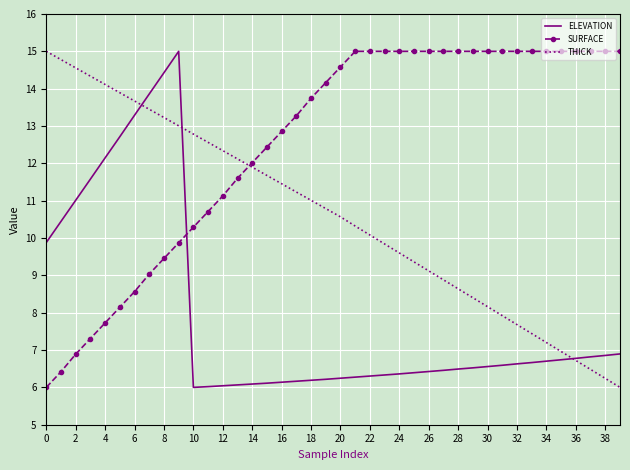

Which series has the largest total across all categories?

SURFACE